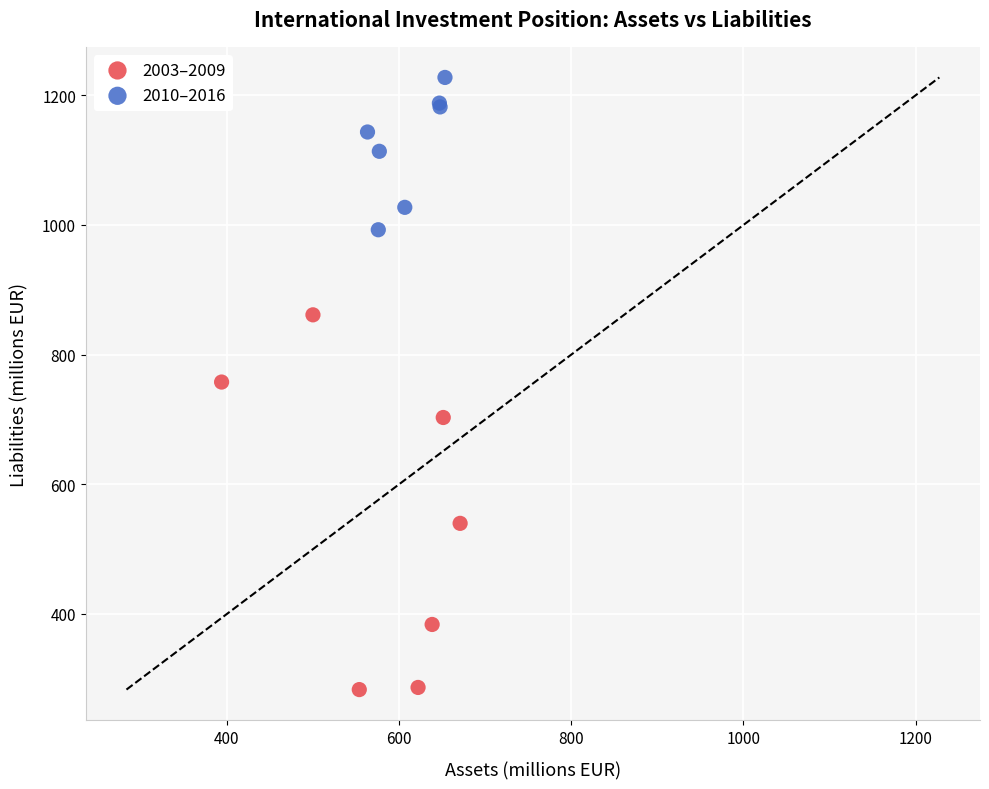

Which series reaches the maximum Y coordinate?

2010–2016